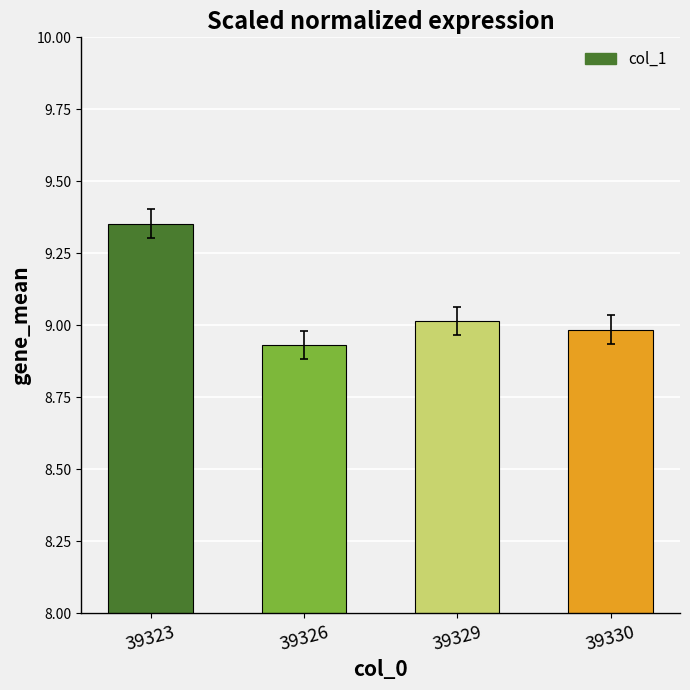

Approximately how many times larger is the value at 39326 compared to 39330?

1.0